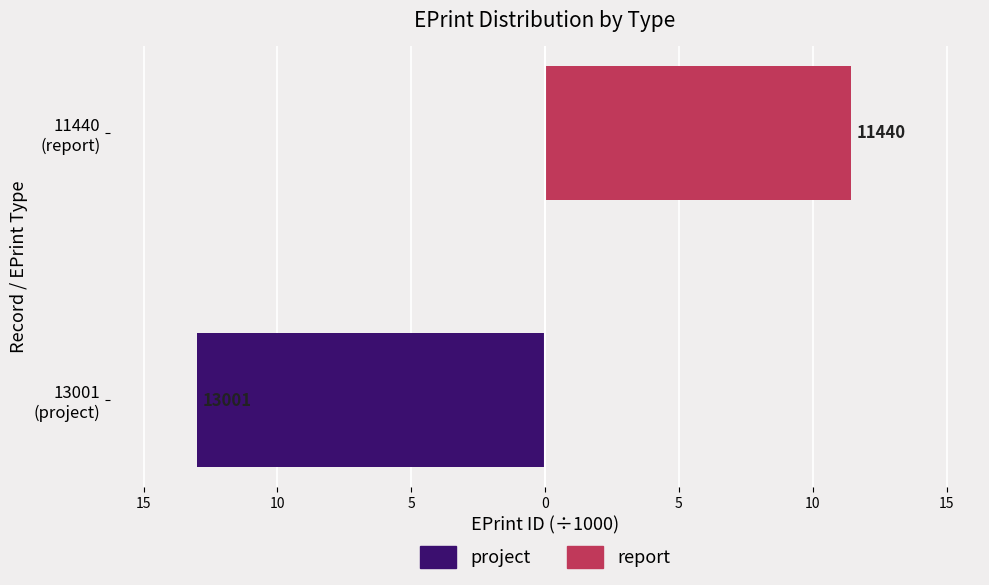

Reading right to left, extract all data points from this chart.

project: 0.0	-13.0
report: 11.4	0.0